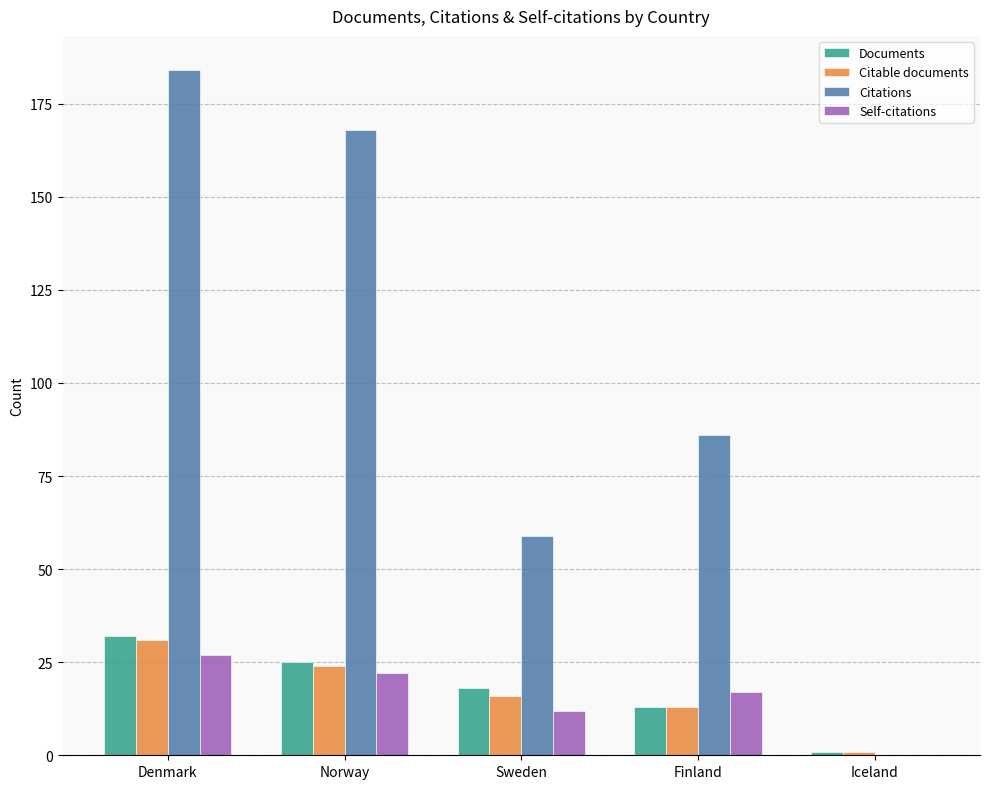

What is the spread (max minus min) of values at Finland?

73